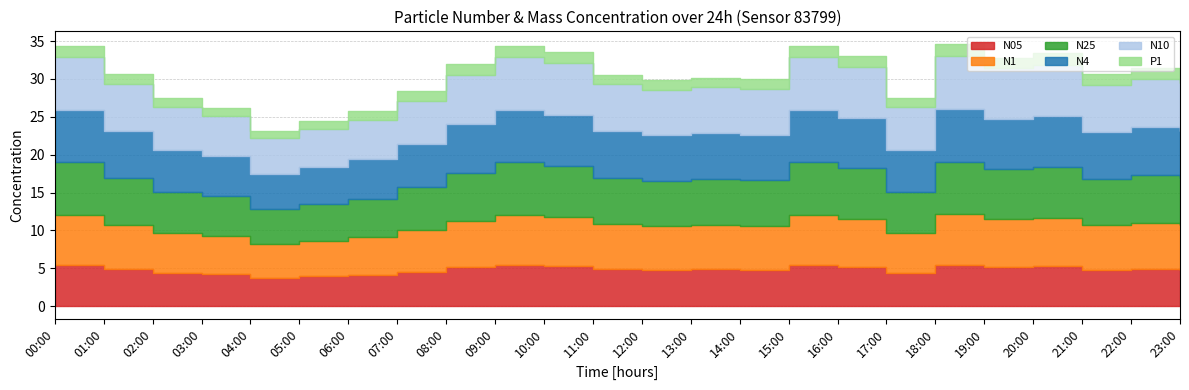

True or false: N1 and N05 intersect in this chart.

False